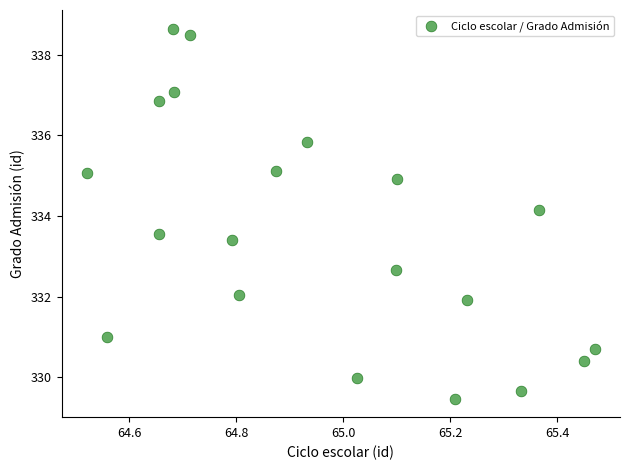

What Y value in the scatter plot is closest to 334?

334.1